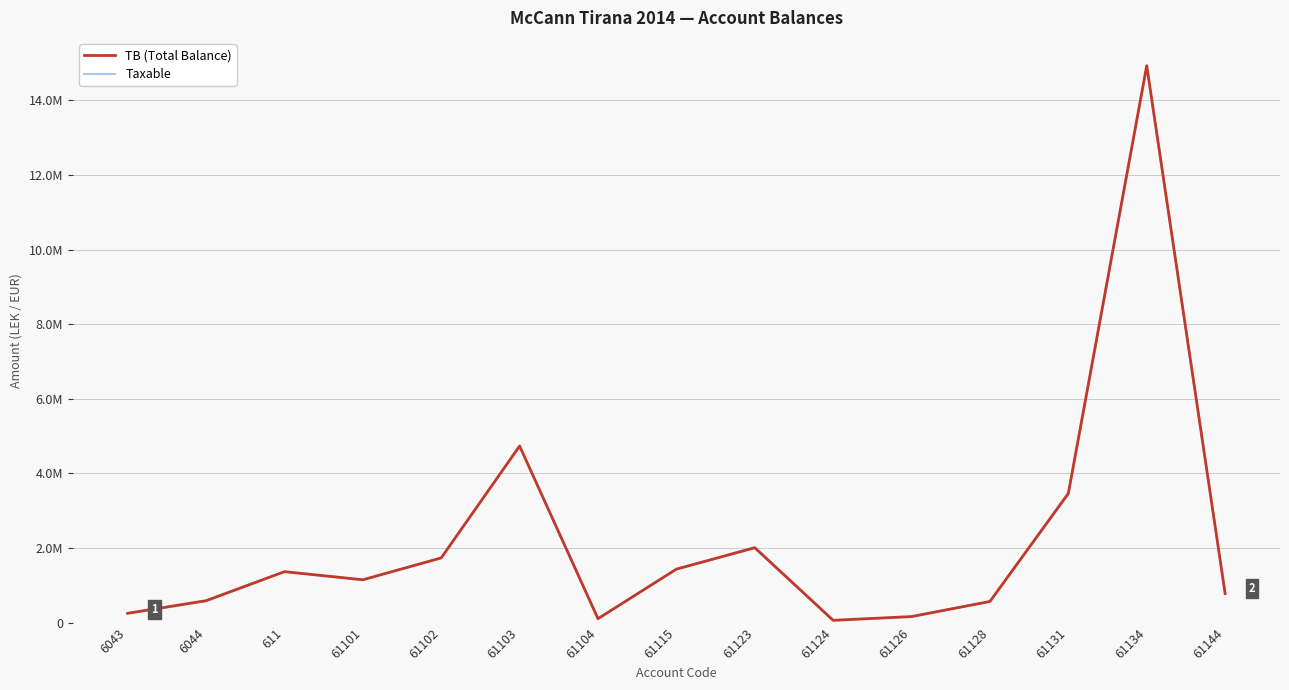

What position from the left is 61103?

6